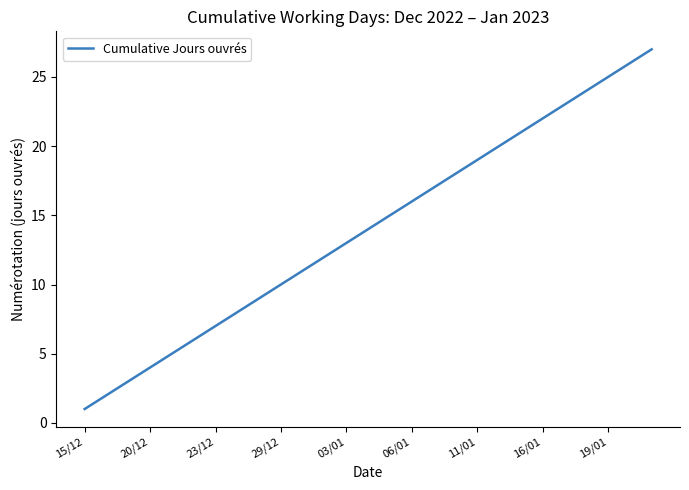

What is the sum of all values?

378